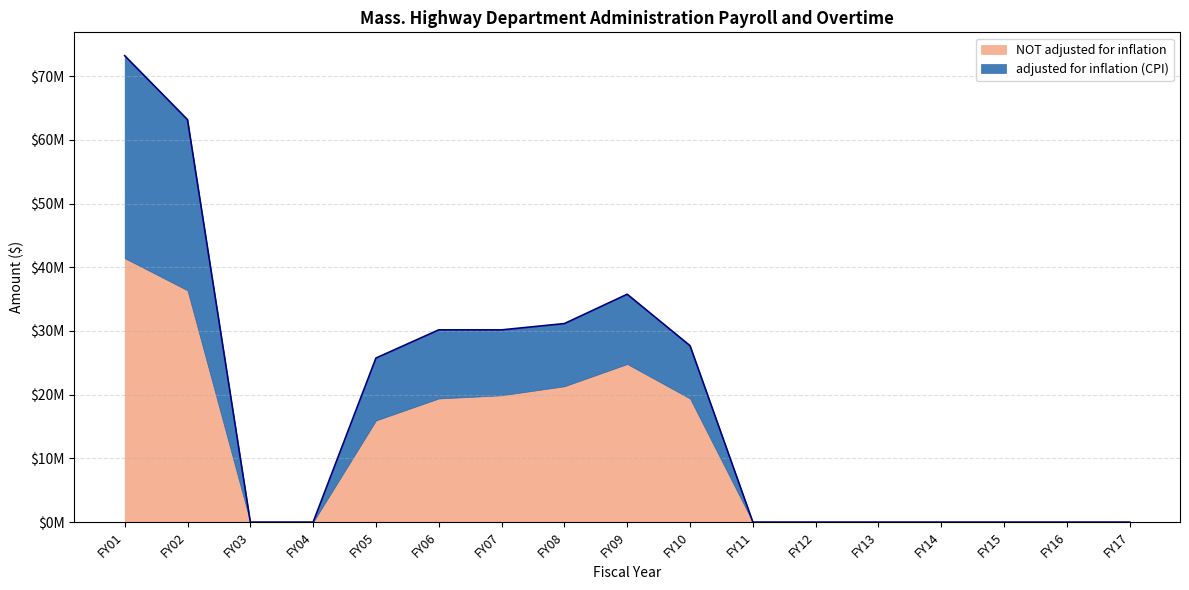

True or false: the data shows -35442979 at FY14.

False